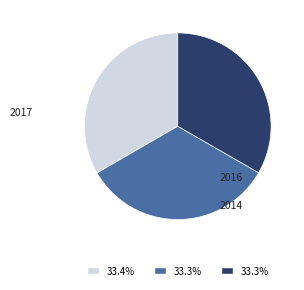

Is there a majority slice in this chart?

No